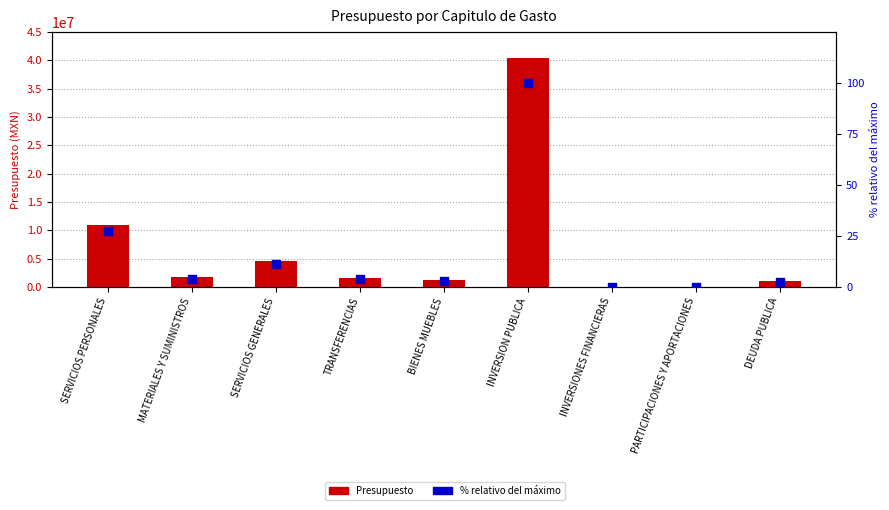

Which series has the widest spread of Y values?

Presupuesto